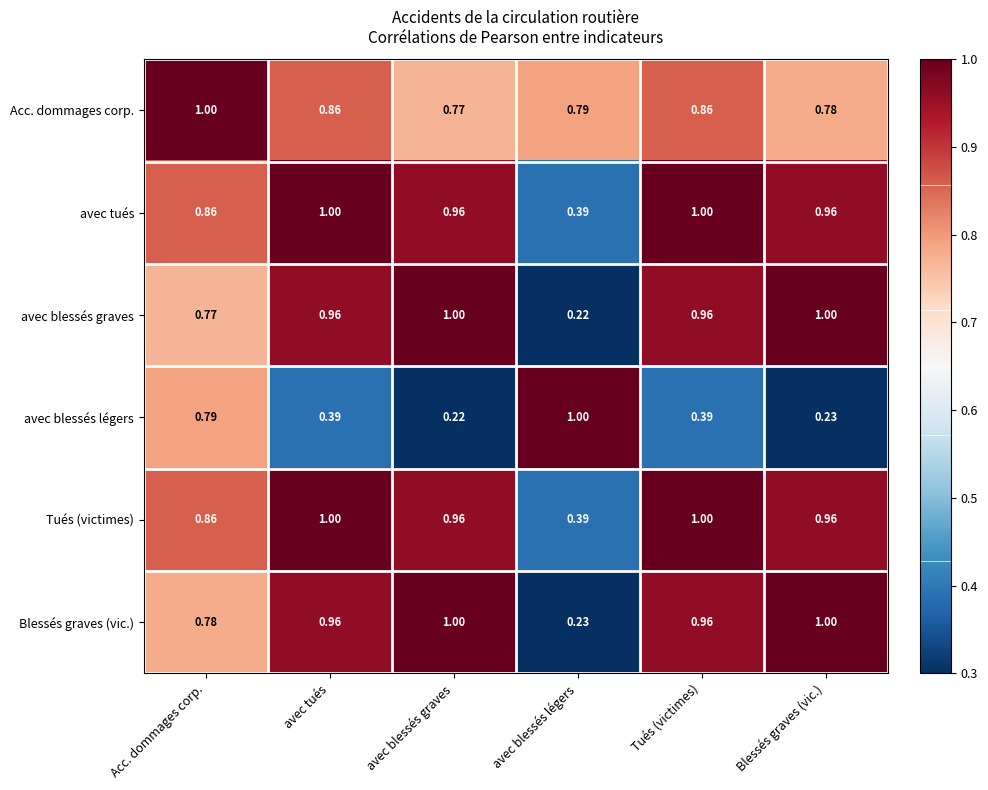

At how many categories does at least one series exceed 0?

6